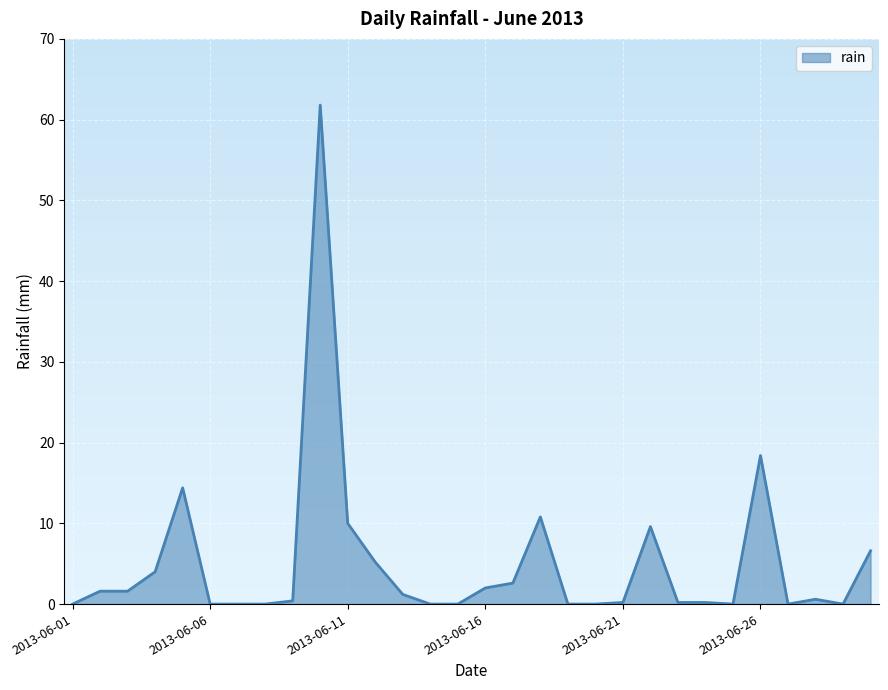

What is the difference between the maximum and minimum values?

61.8